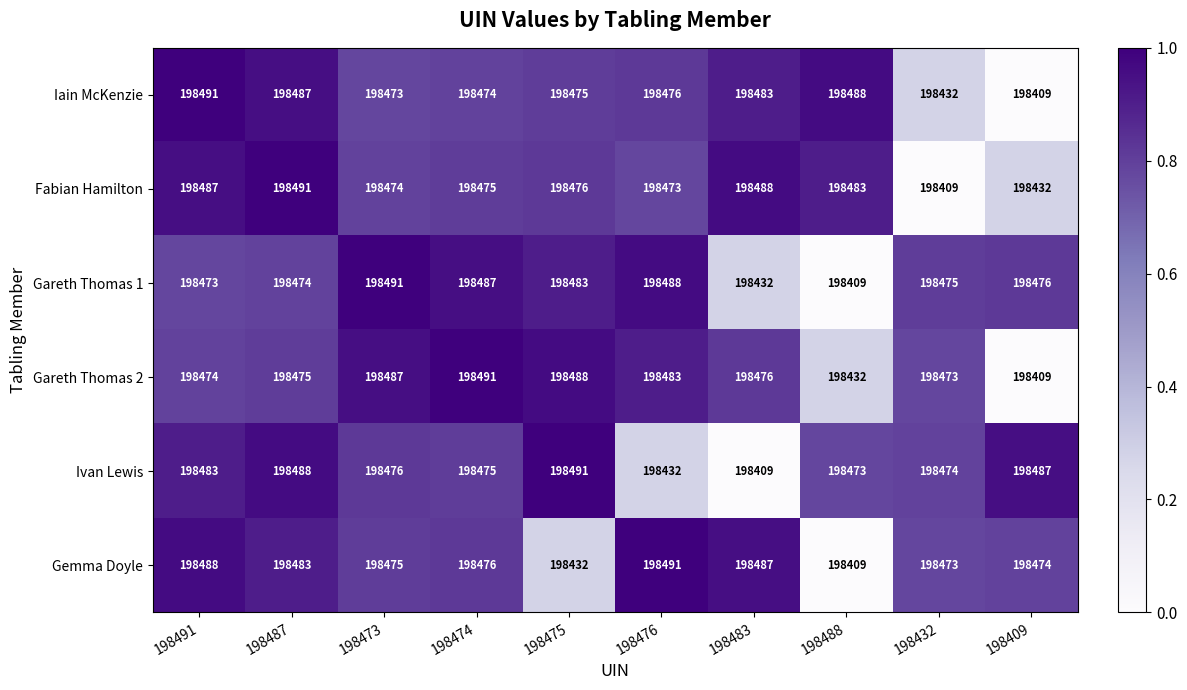

Between 198483 and 198488, which series saw the biggest shift?

Gemma Doyle